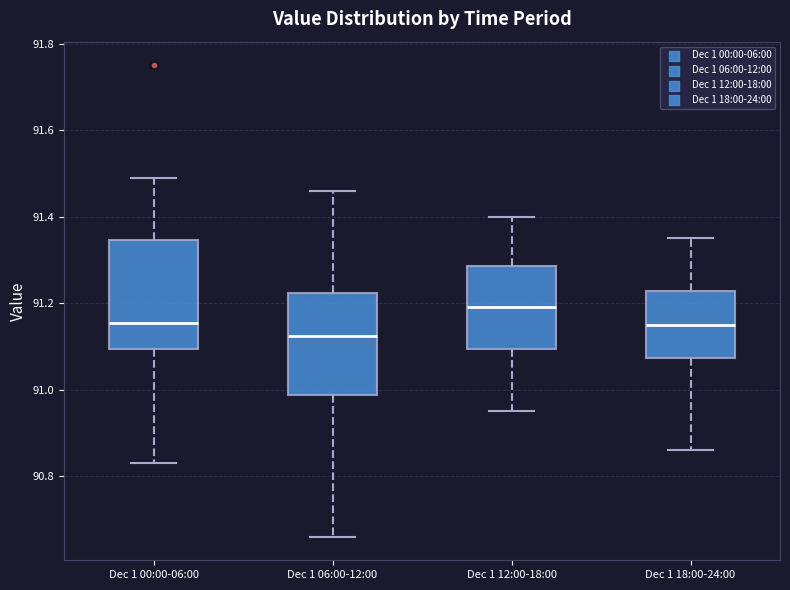

Which box has the highest median line?

Dec 1 12:00-18:00